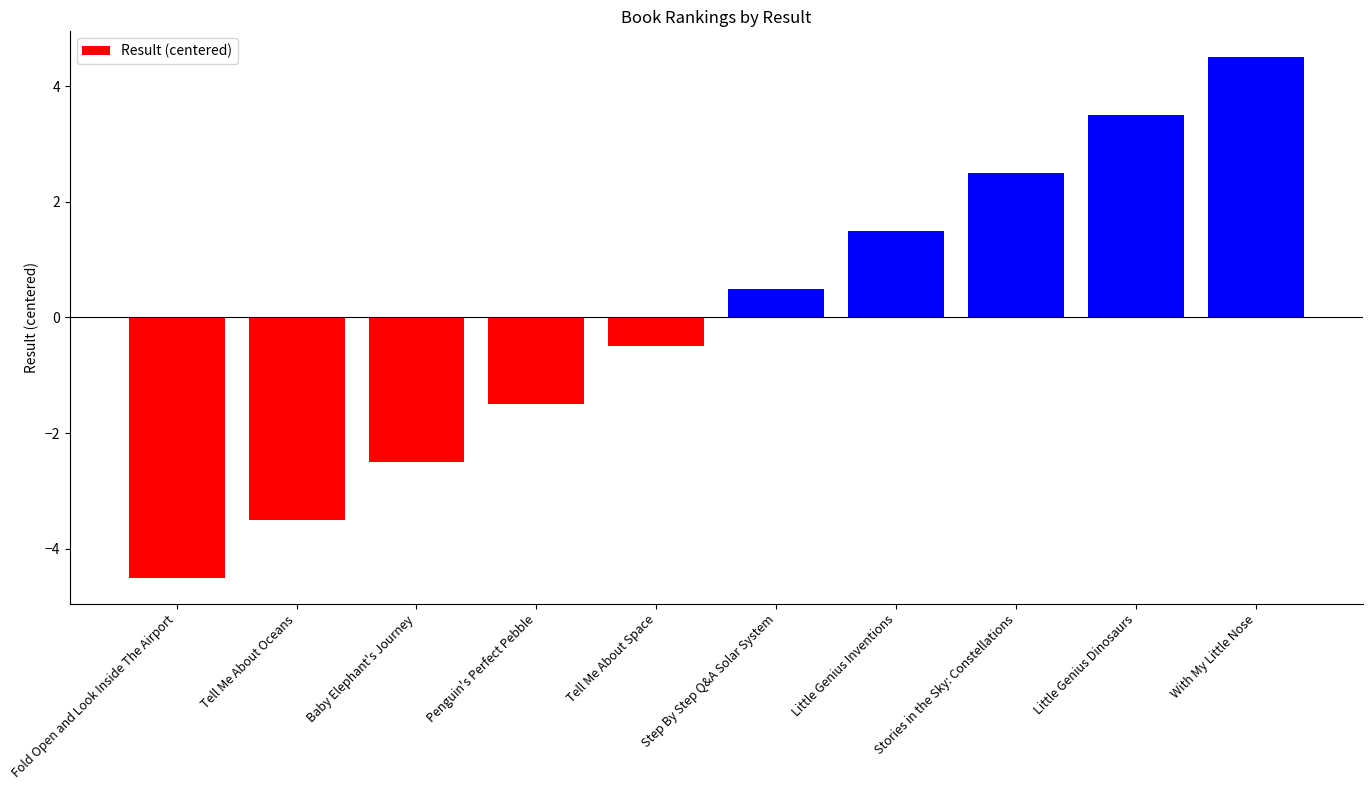

What is the difference between the maximum and minimum values?

9.0